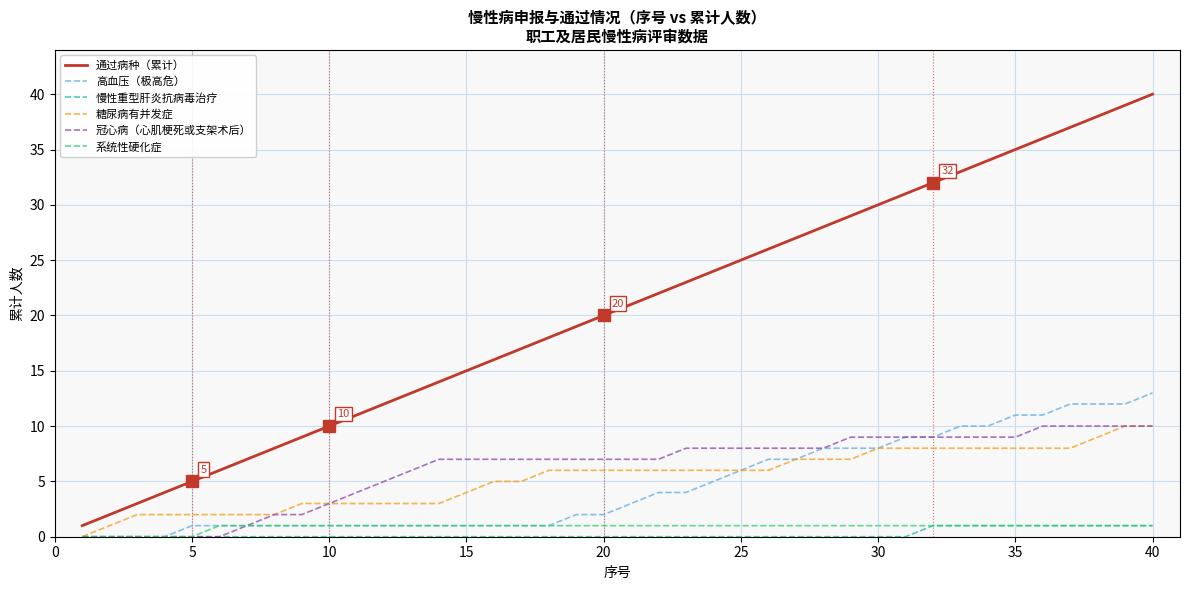

Which series has the largest total across all categories?

通过病种（累计）